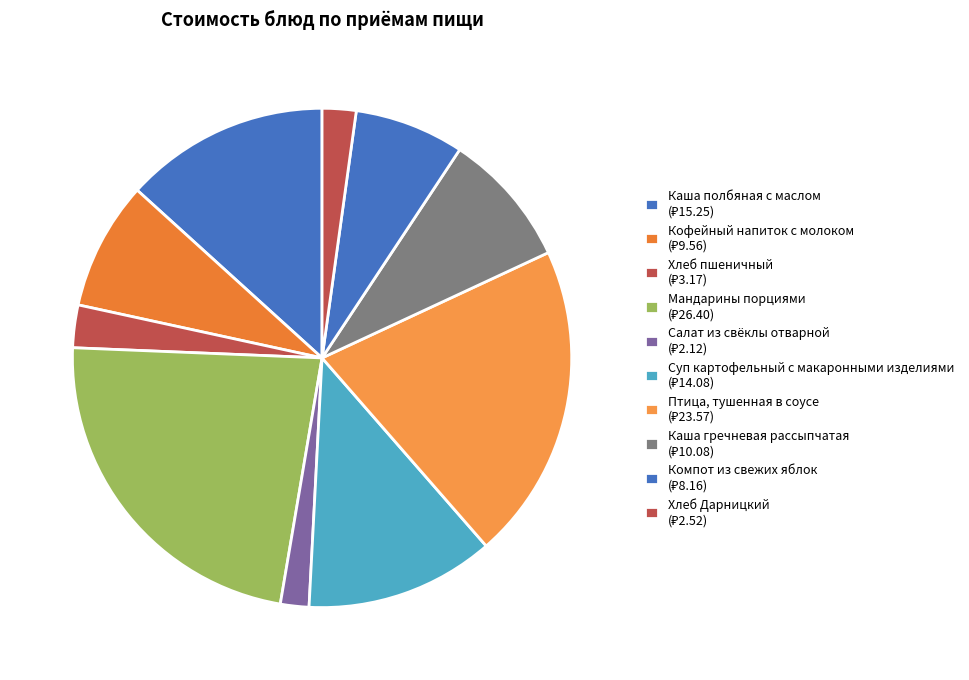

To the nearest percent, what is the combined percentage of Кофейный напиток с молоком and Салат из свёклы отварной?

10%